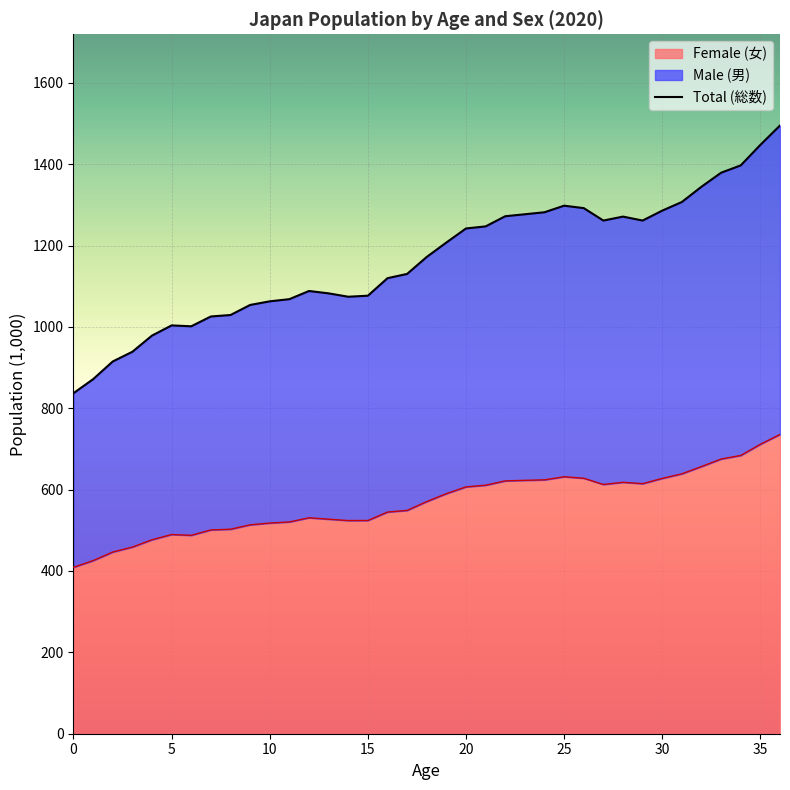

The value of Female (女) at 20 is 1092.0. True or false?

False